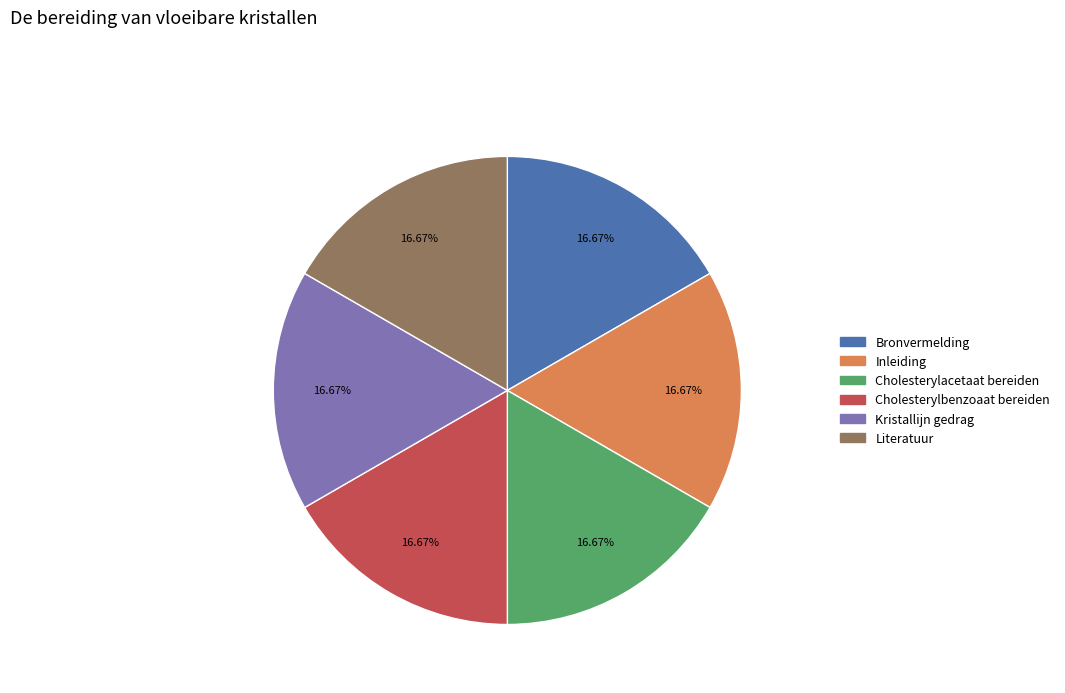

Approximately how many times larger is the value at Cholesterylacetaat bereiden compared to Kristallijn gedrag?

1.0